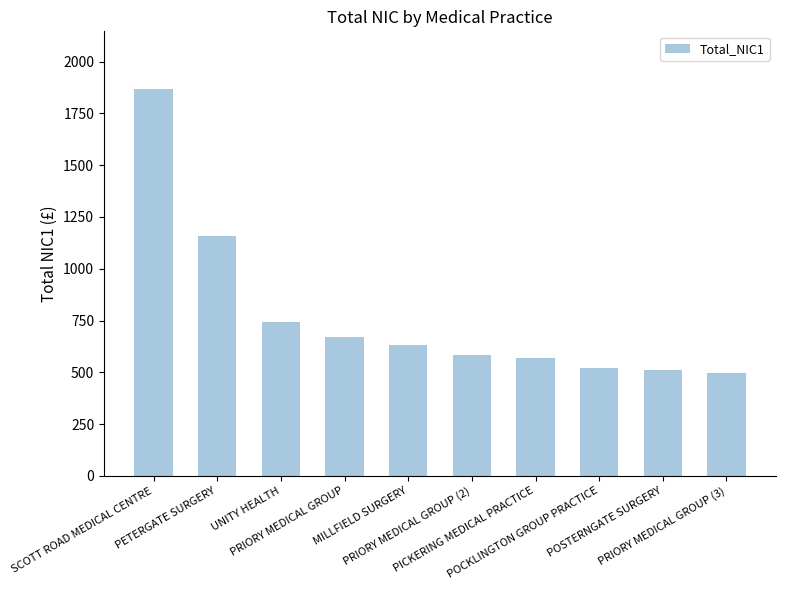

What is the value of the 8th bar from the left?

519.4